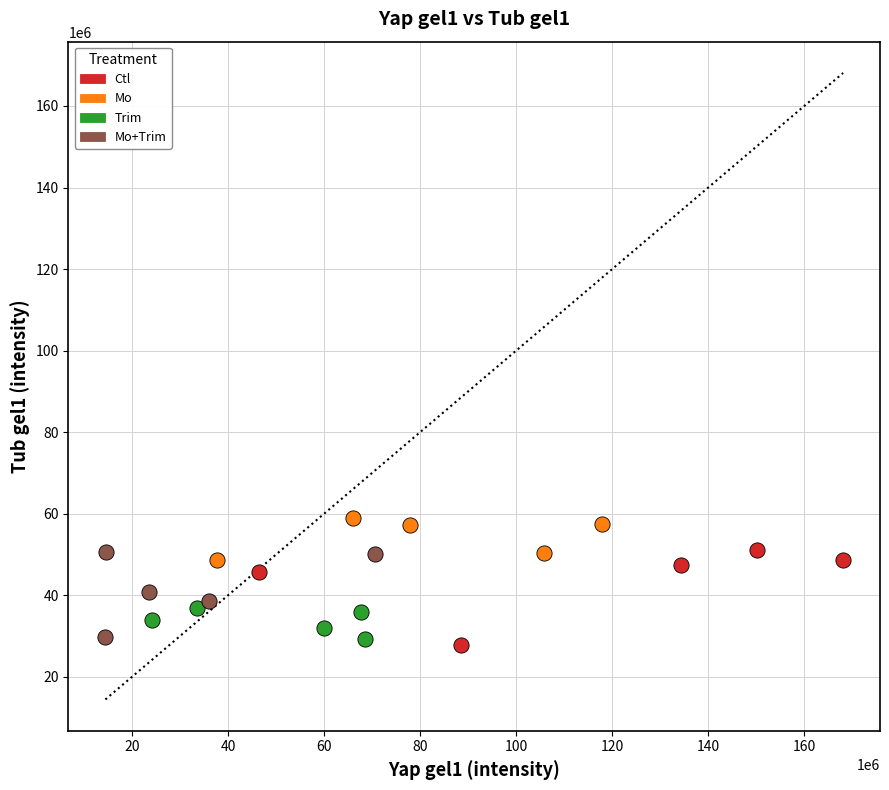

Which series contains the lowest Y value?

Ctl